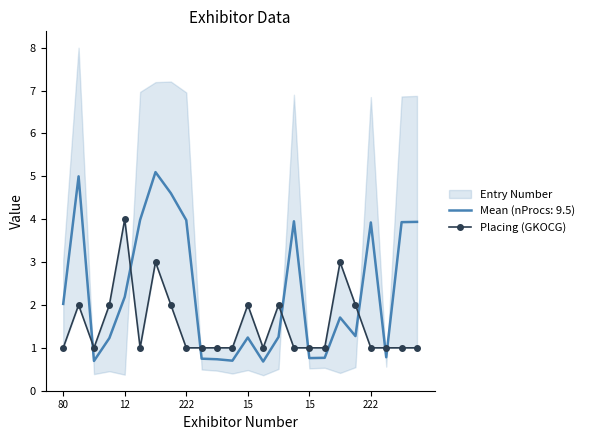

What is the change in value from 15 to 22?

-3